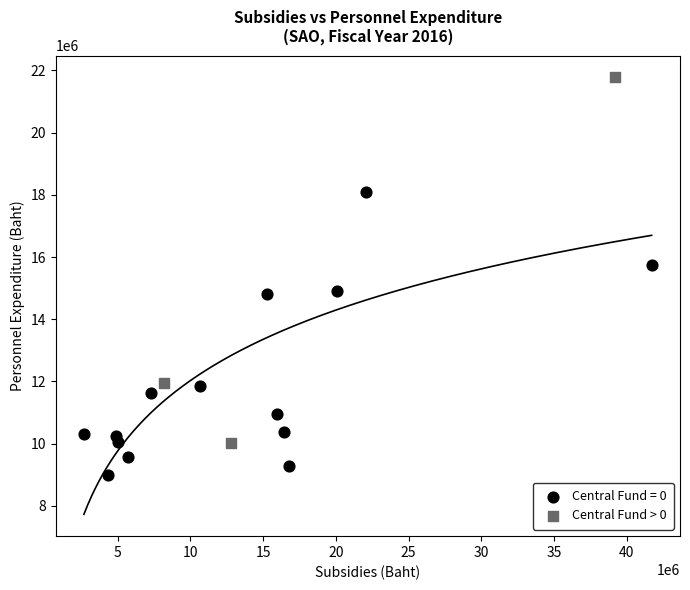

Which series contains the highest Y value?

Central Fund > 0